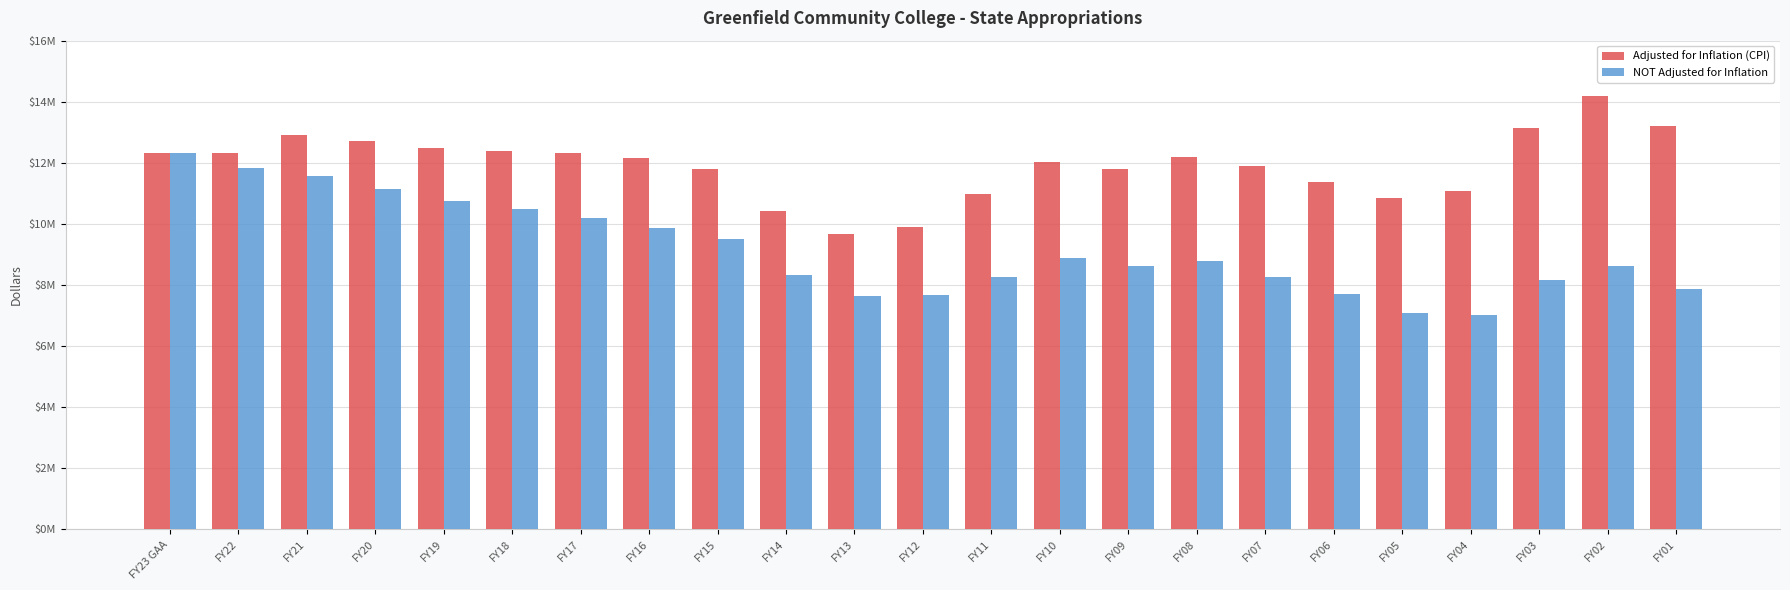

What is the average value of the Adjusted for Inflation (CPI) series?

11920931